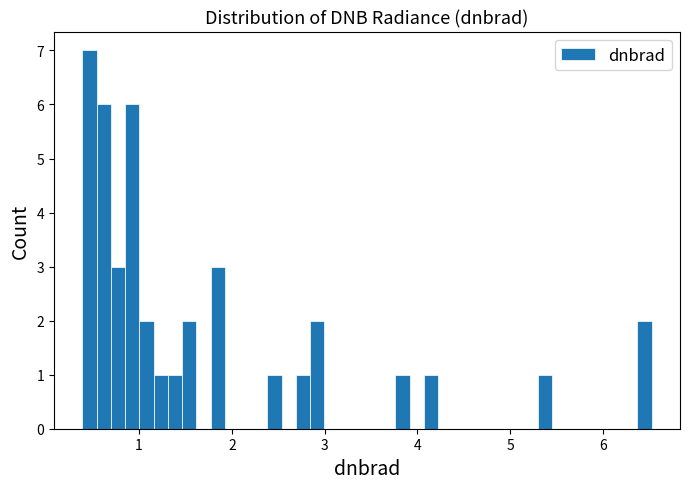

Around what value on the x-axis is the tallest bar? Give the approximate position of its centre, as read against the axis.

0.5